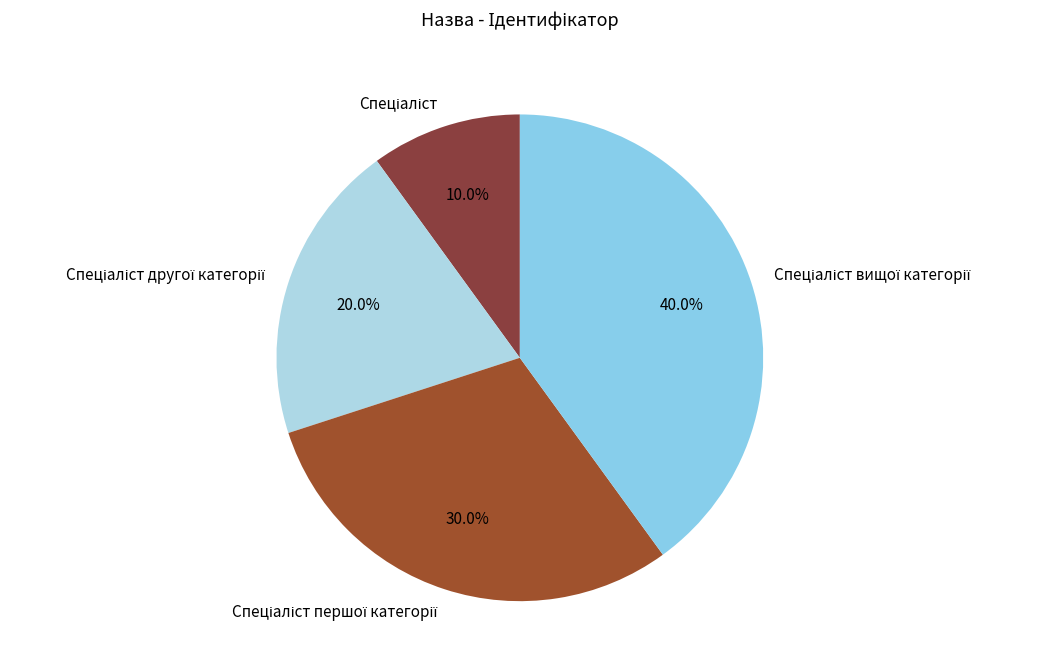

Is there any slice that represents more than half of the pie?

No